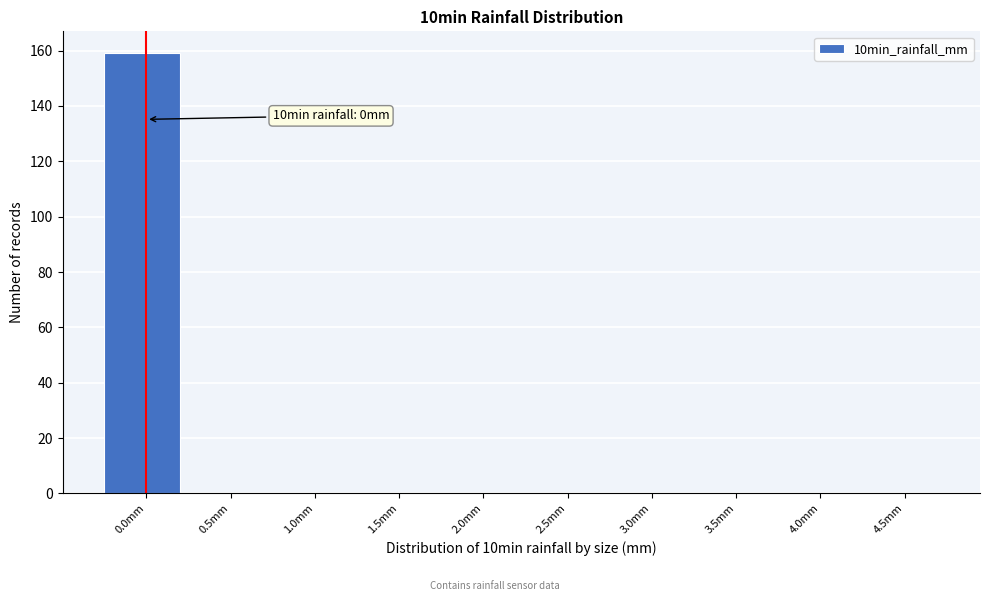

What is the sum of all values?

159